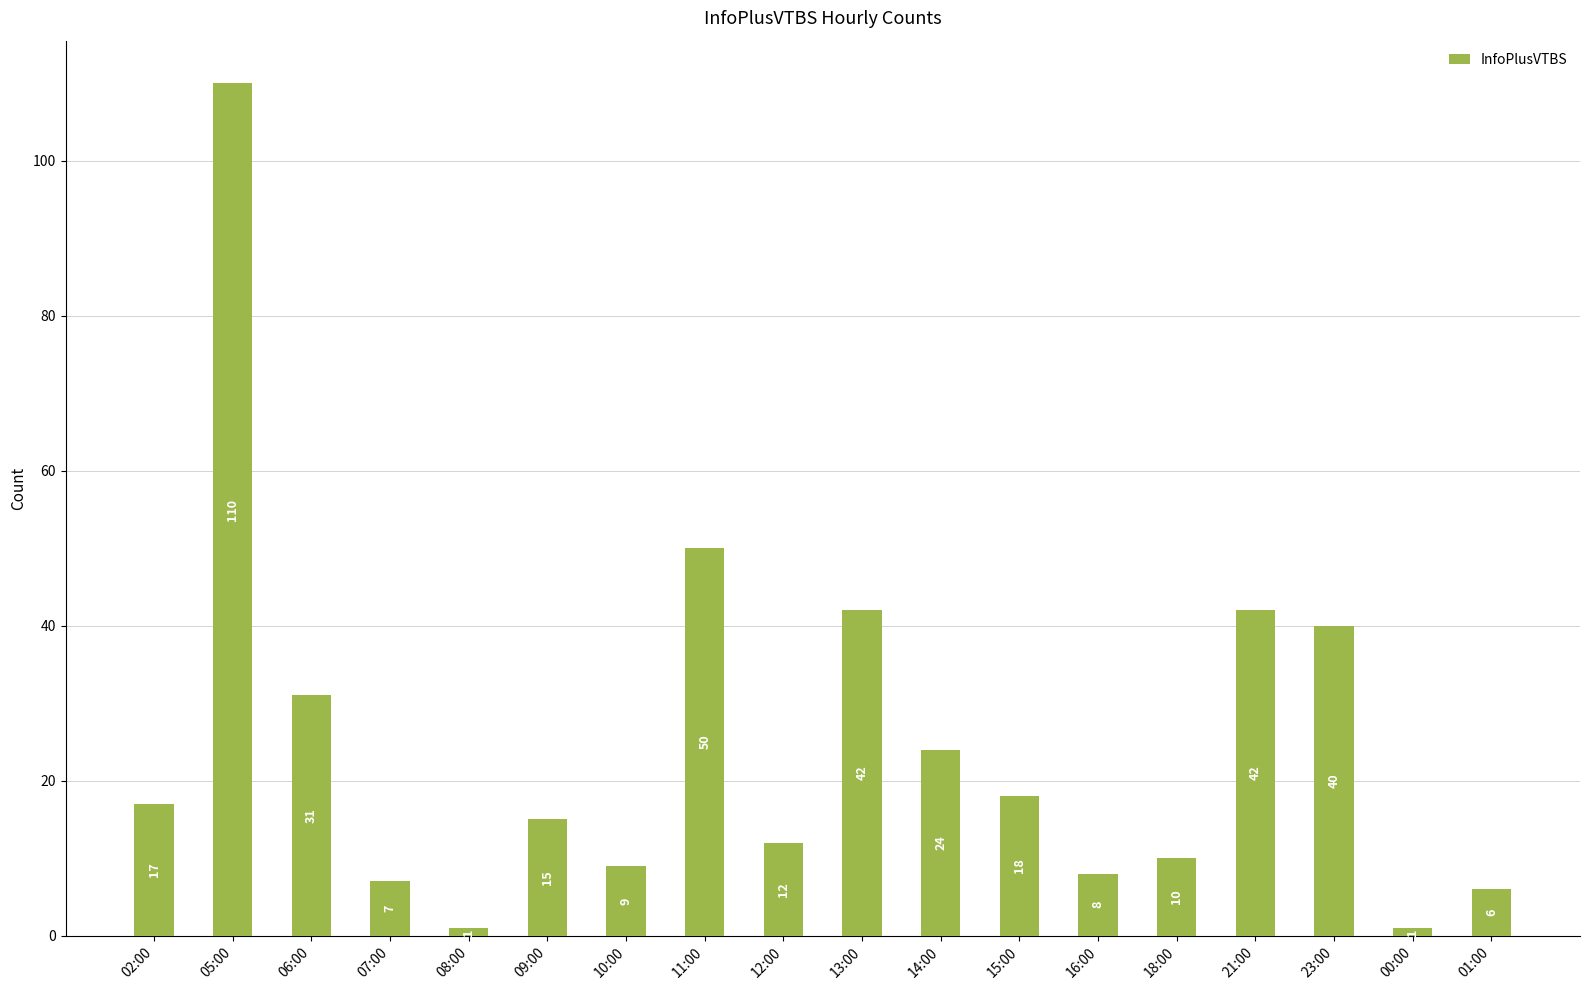

What is the change in value from 05:00 to 06:00?

-79